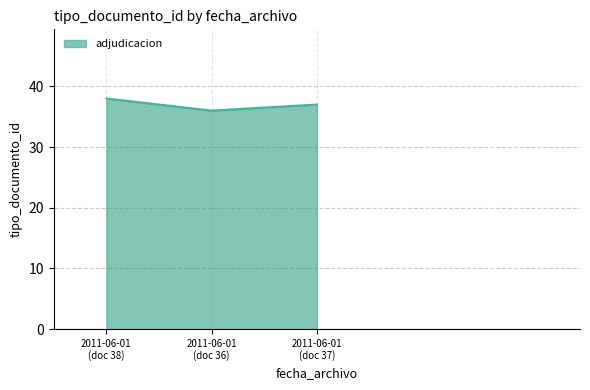

At which label does the data first exceed 37?

2011-06-01
(doc 38)